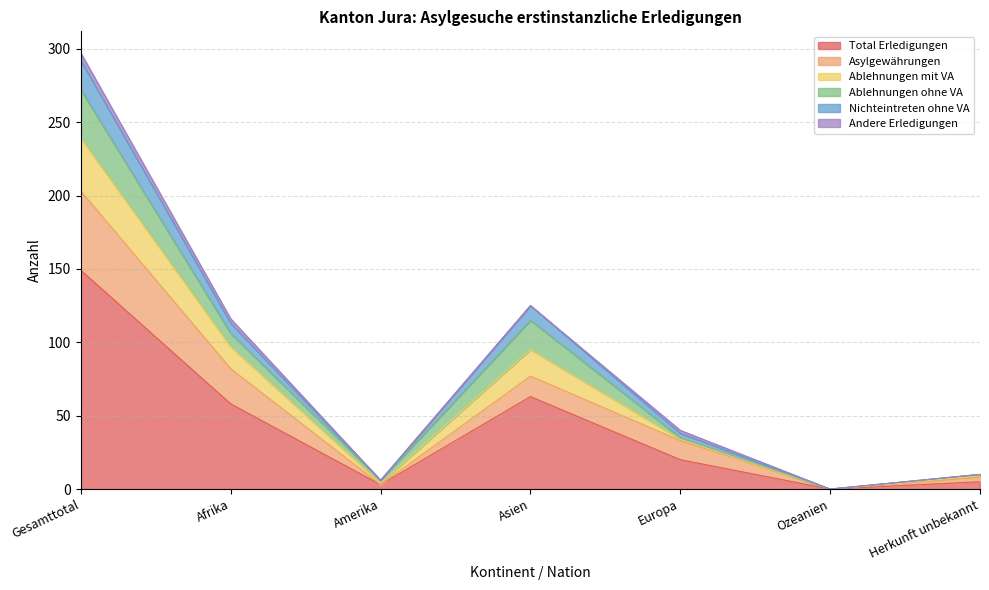

At which label is Total Erledigungen closest to 74?

Asien